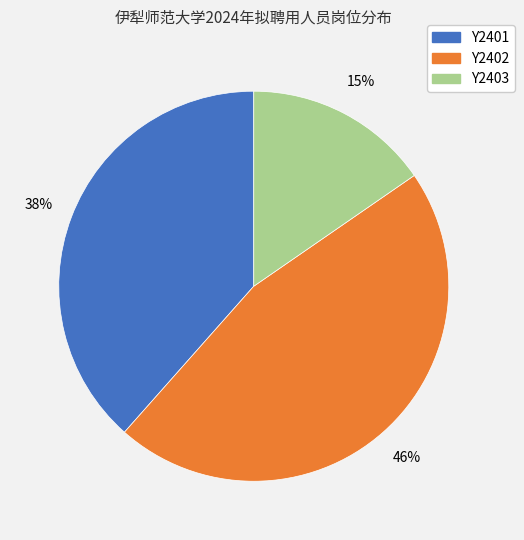

Rank the categories by value from lowest to highest.

Y2403, Y2401, Y2402